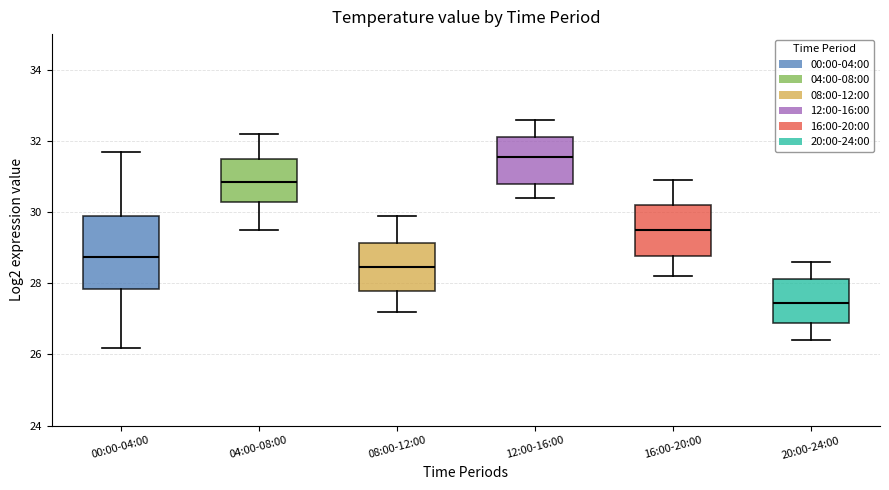

Where does the upper whisker of the box for 16:00-20:00 end on the y-axis? The values are not printed on the chart, so give them approximately, as read against the axis.

31.0